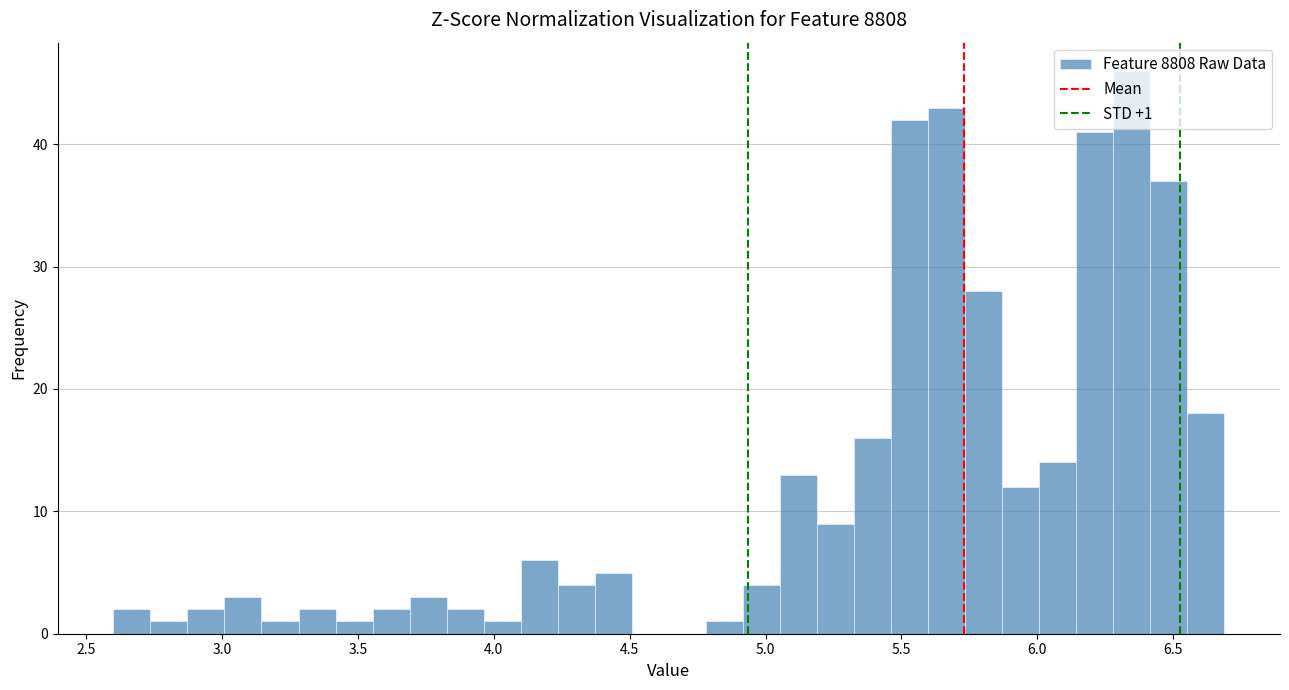

Around what value on the x-axis is the tallest bar? Give the approximate position of its centre, as read against the axis.

6.35